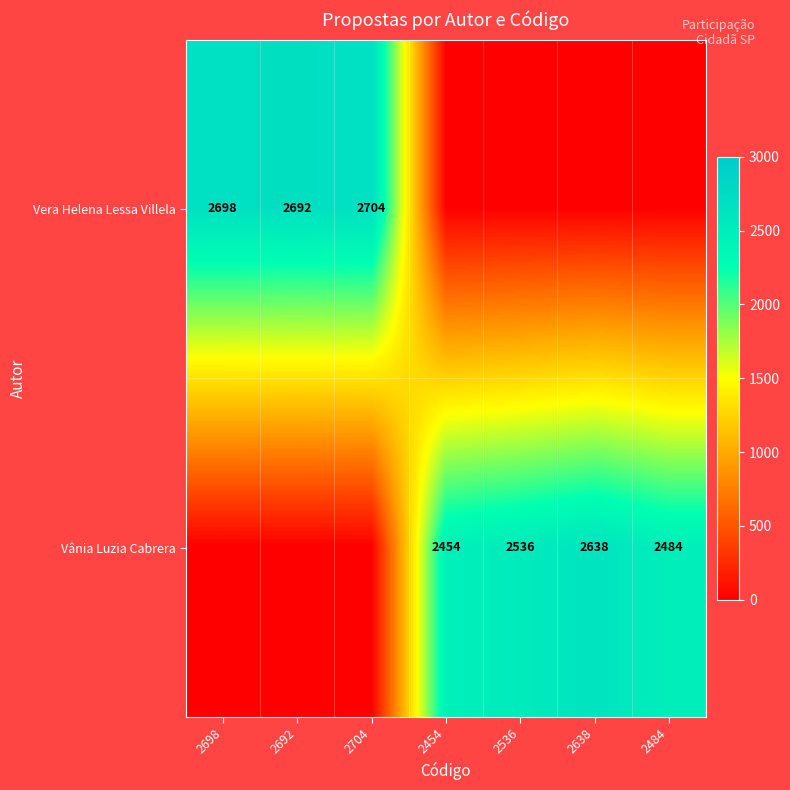

The Vânia Luzia Cabrera series shows 2536 at 2536. True or false?

True